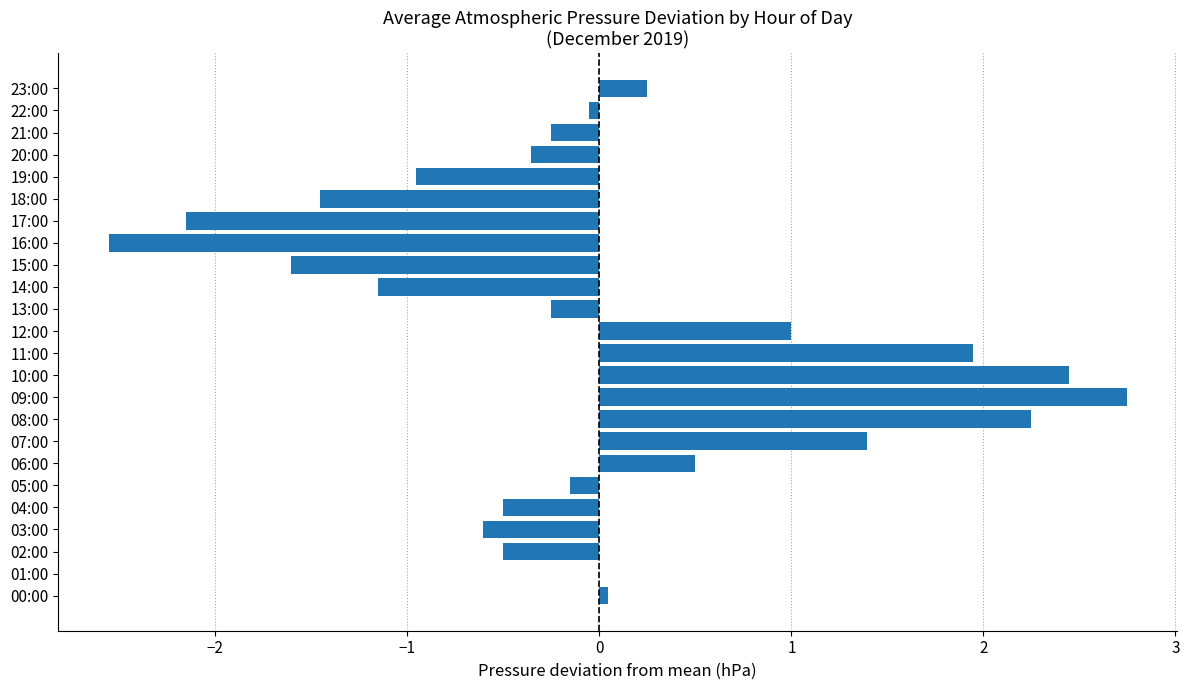

Which label corresponds to the largest value in the chart?

09:00